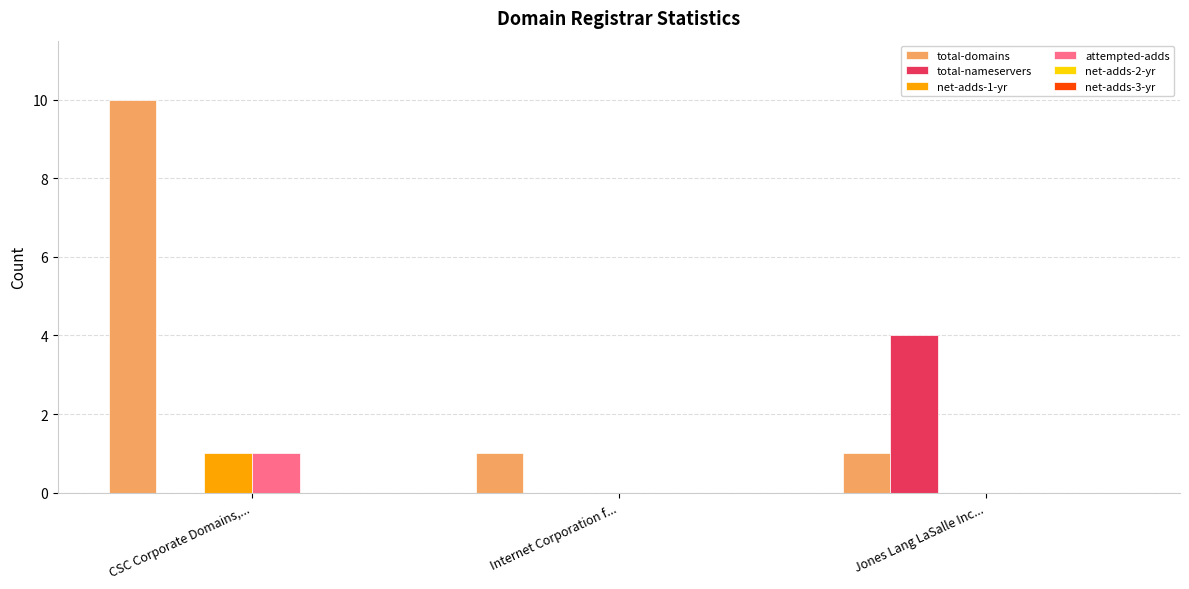

What is the sum of all total-domains values?

12